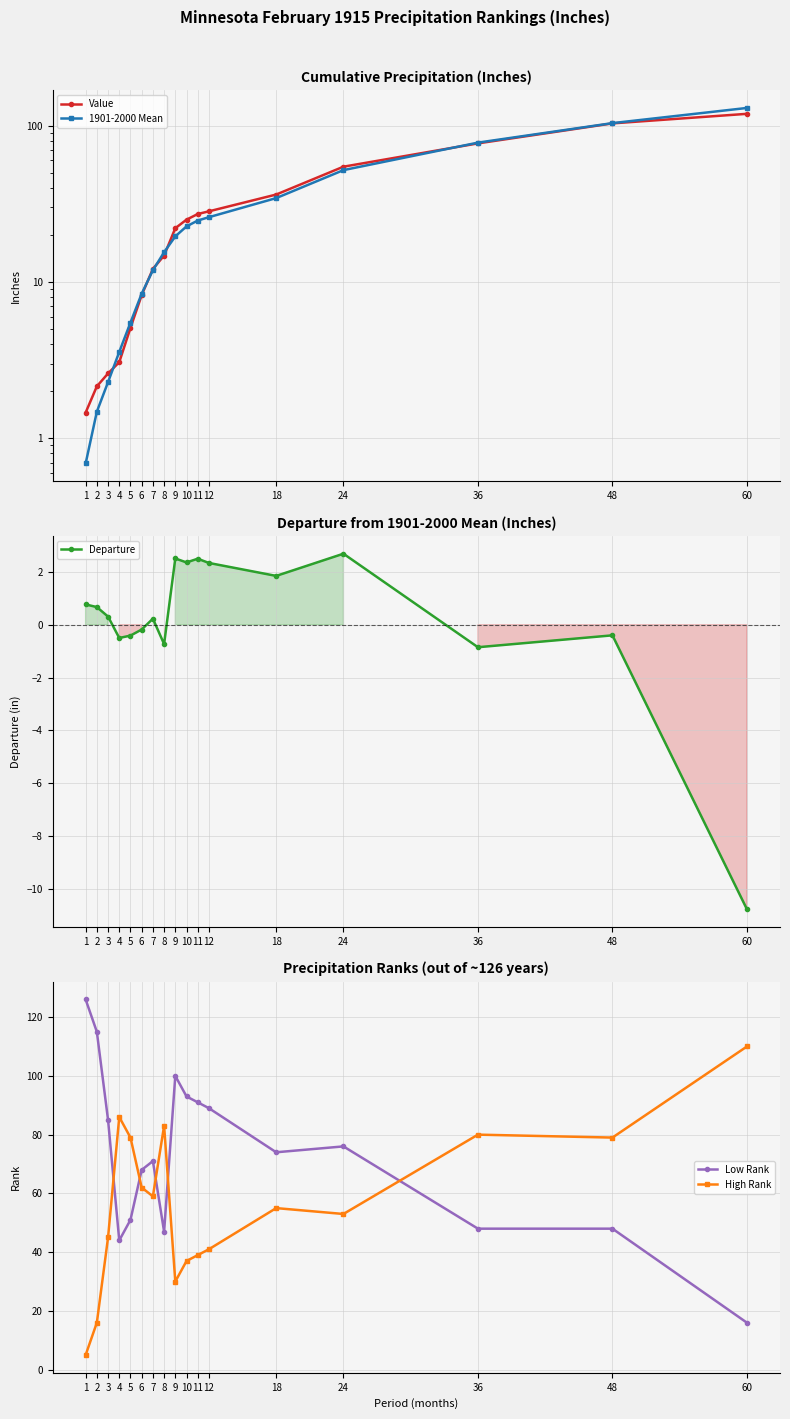

True or false: Value has more than 1 points higher than both neighbors.

False